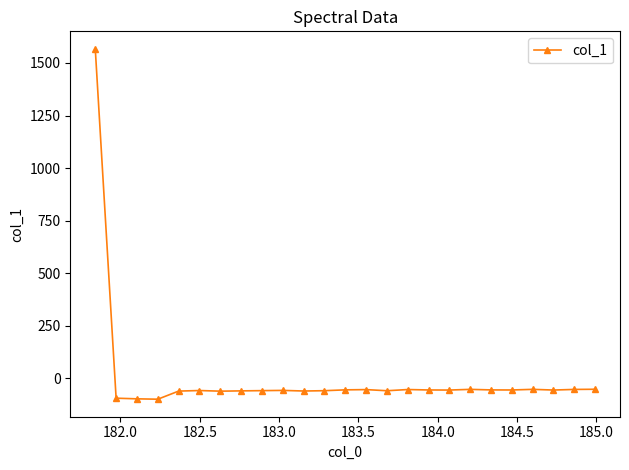

What is the value of the 3rd point from the left?

-97.4